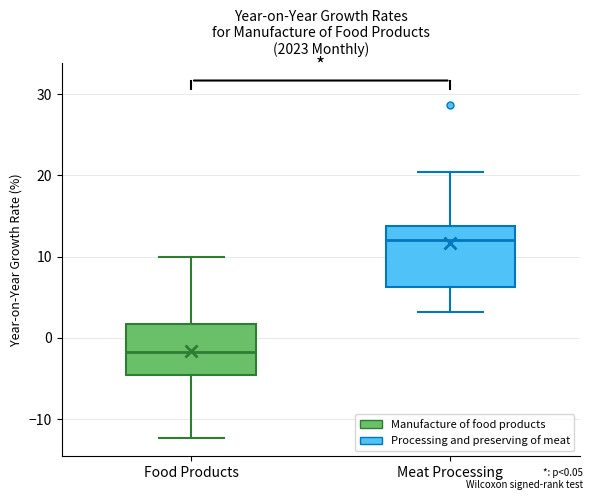

Where does the upper whisker of the box for Meat Processing end on the y-axis? The values are not printed on the chart, so give them approximately, as read against the axis.

20